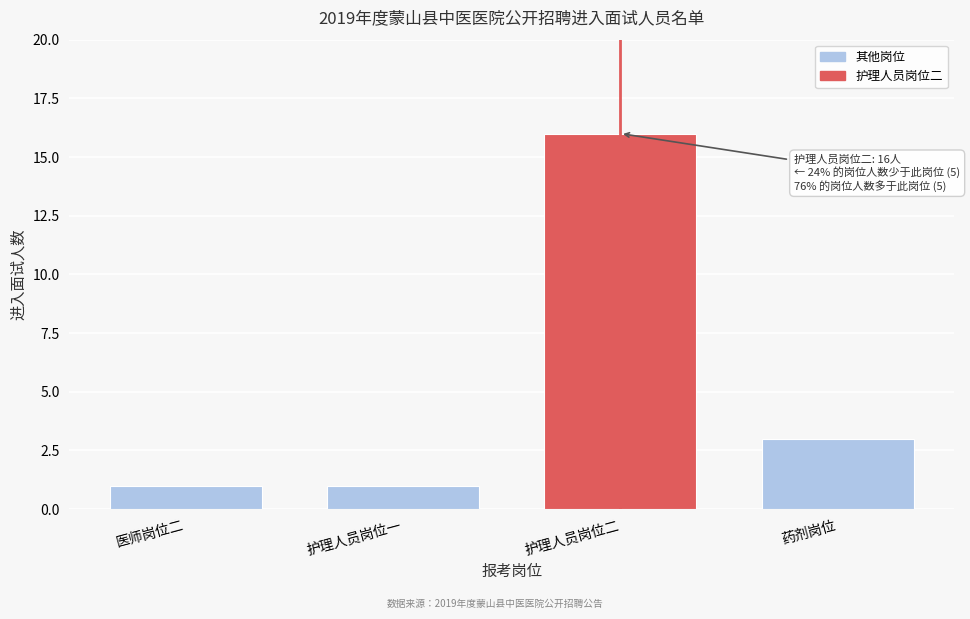

Reading right to left, transcribe all the data shown in this chart.

3	16	1	1